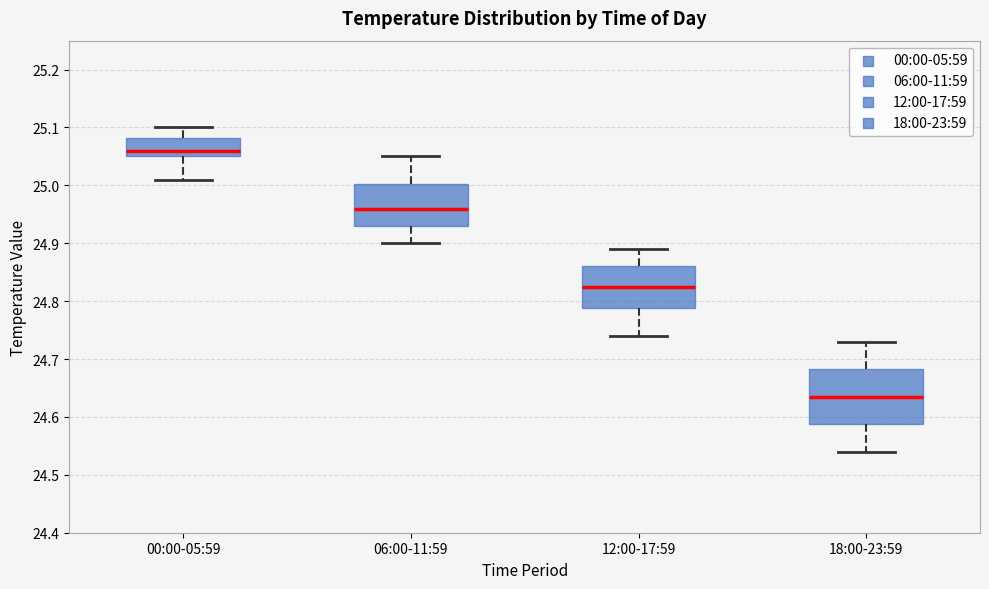

Which box is the tallest, from its lower edge to its upper edge?

18:00-23:59